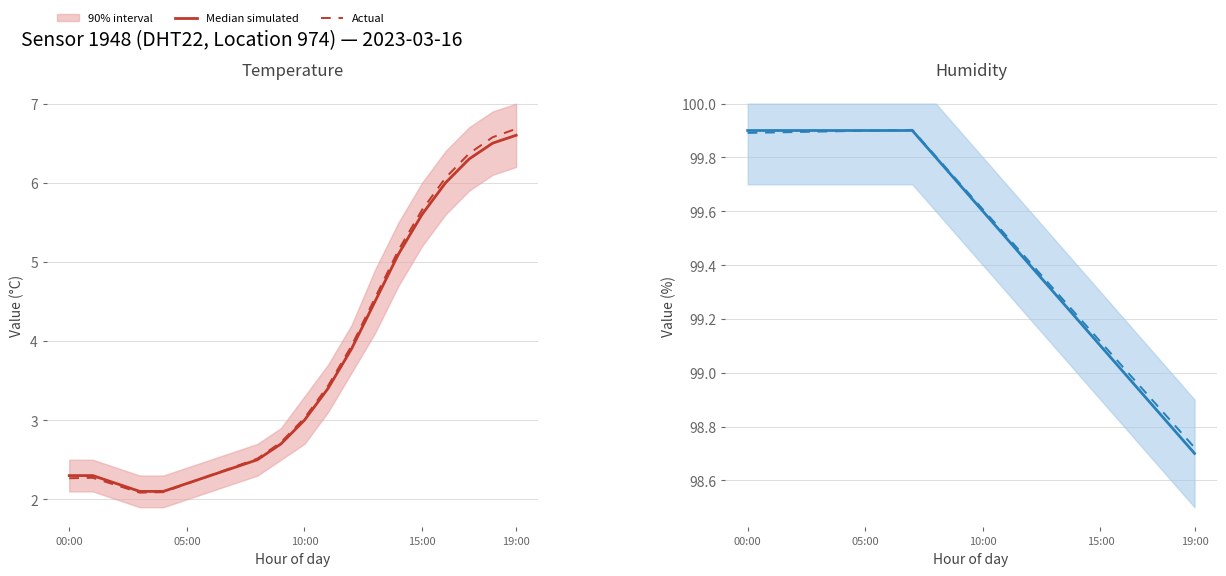

After their last crossing, which series has the higher values: Median simulated or Actual?

Actual